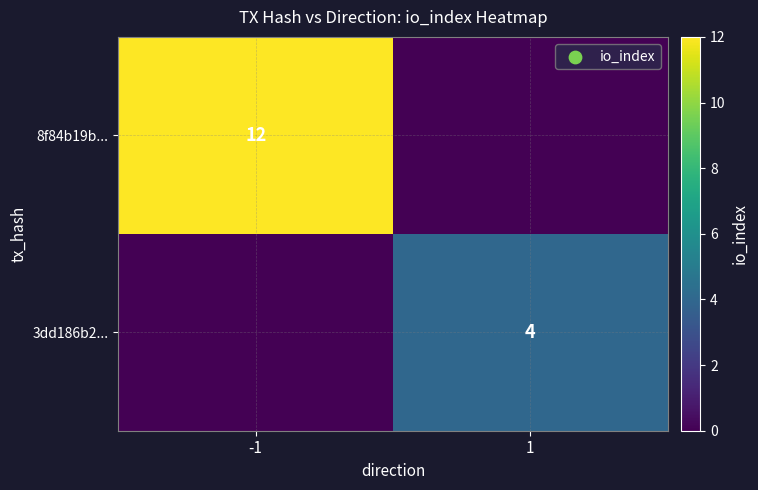

What is the spread (max minus min) of values at -1?

12